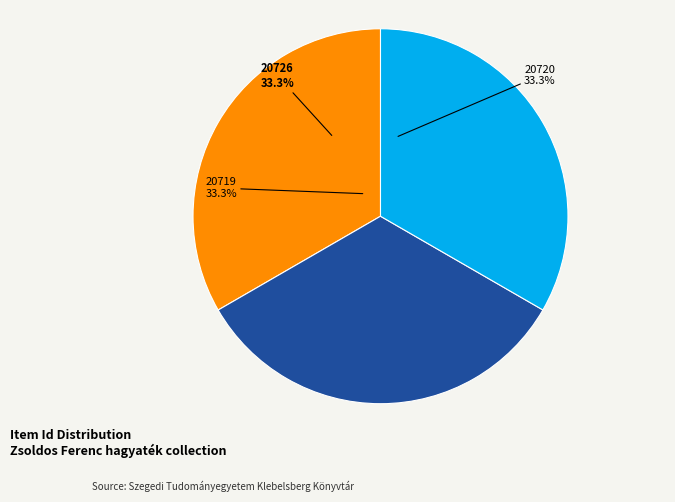

Is there any slice that represents more than half of the pie?

No